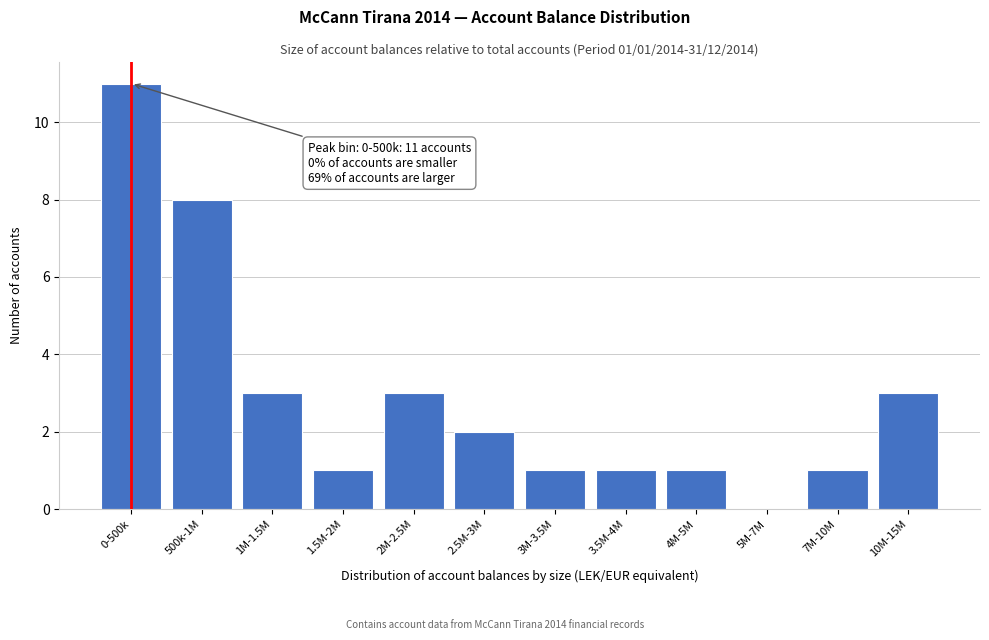

Reading right to left, extract all data points from this chart.

10M-15M=3	7M-10M=1	5M-7M=0	4M-5M=1	3.5M-4M=1	3M-3.5M=1	2.5M-3M=2	2M-2.5M=3	1.5M-2M=1	1M-1.5M=3	500k-1M=8	0-500k=11